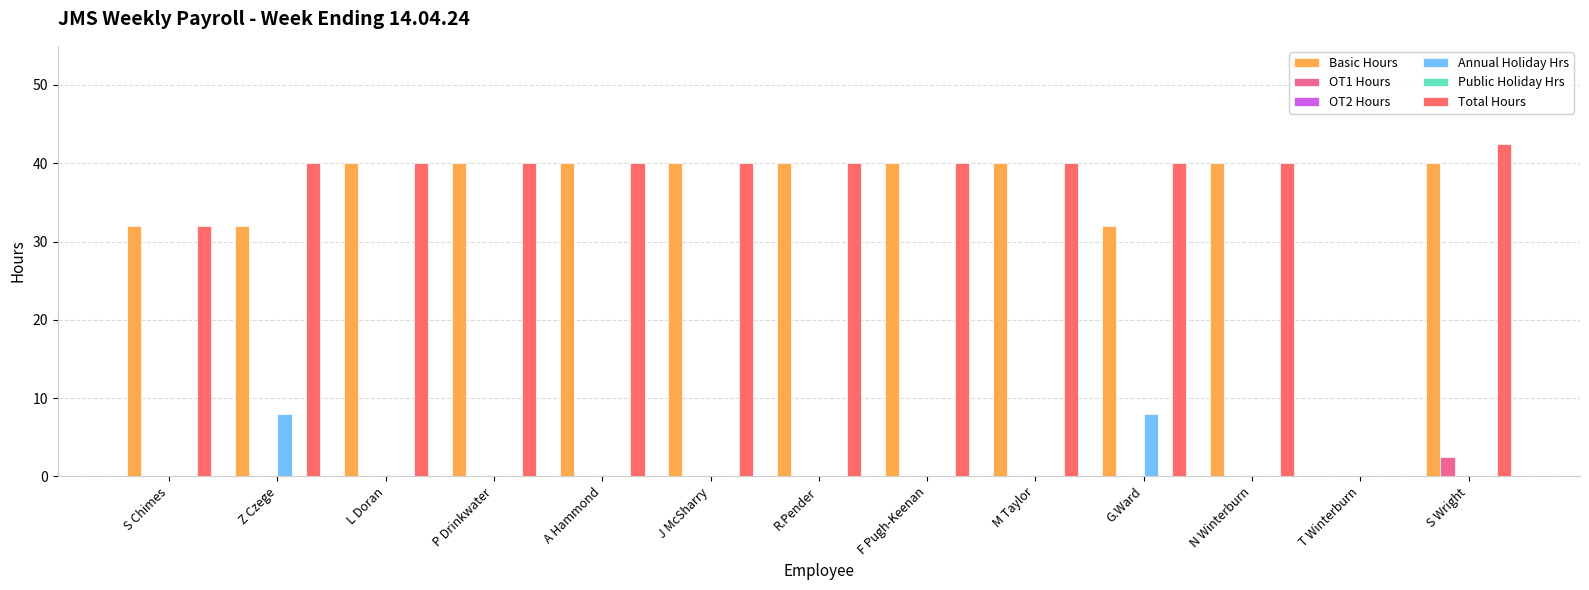

What is the approximate value of Annual Holiday Hrs at G.Ward?

8.0